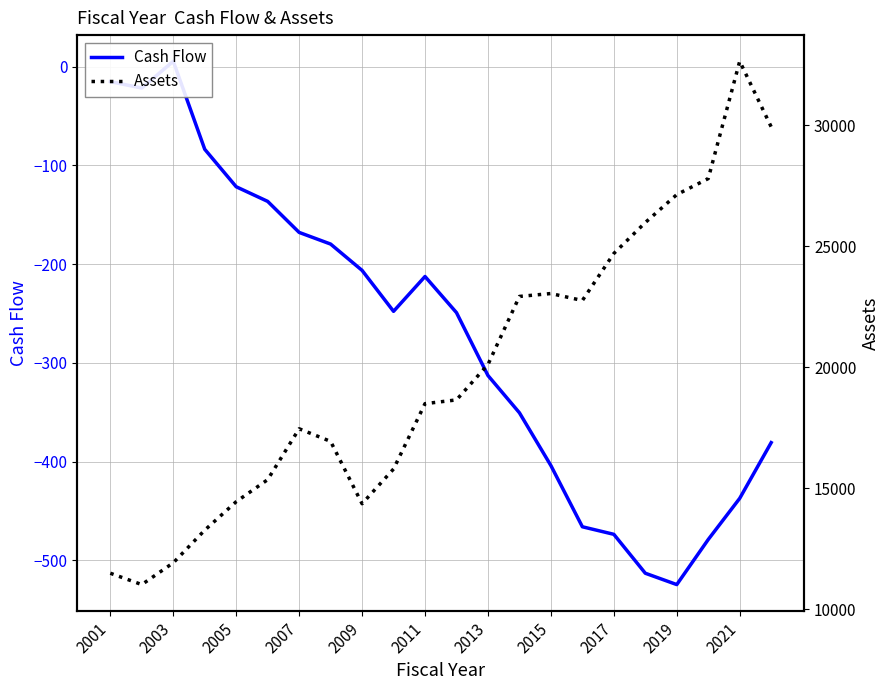

True or false: Cash Flow and Assets cross at least once.

False